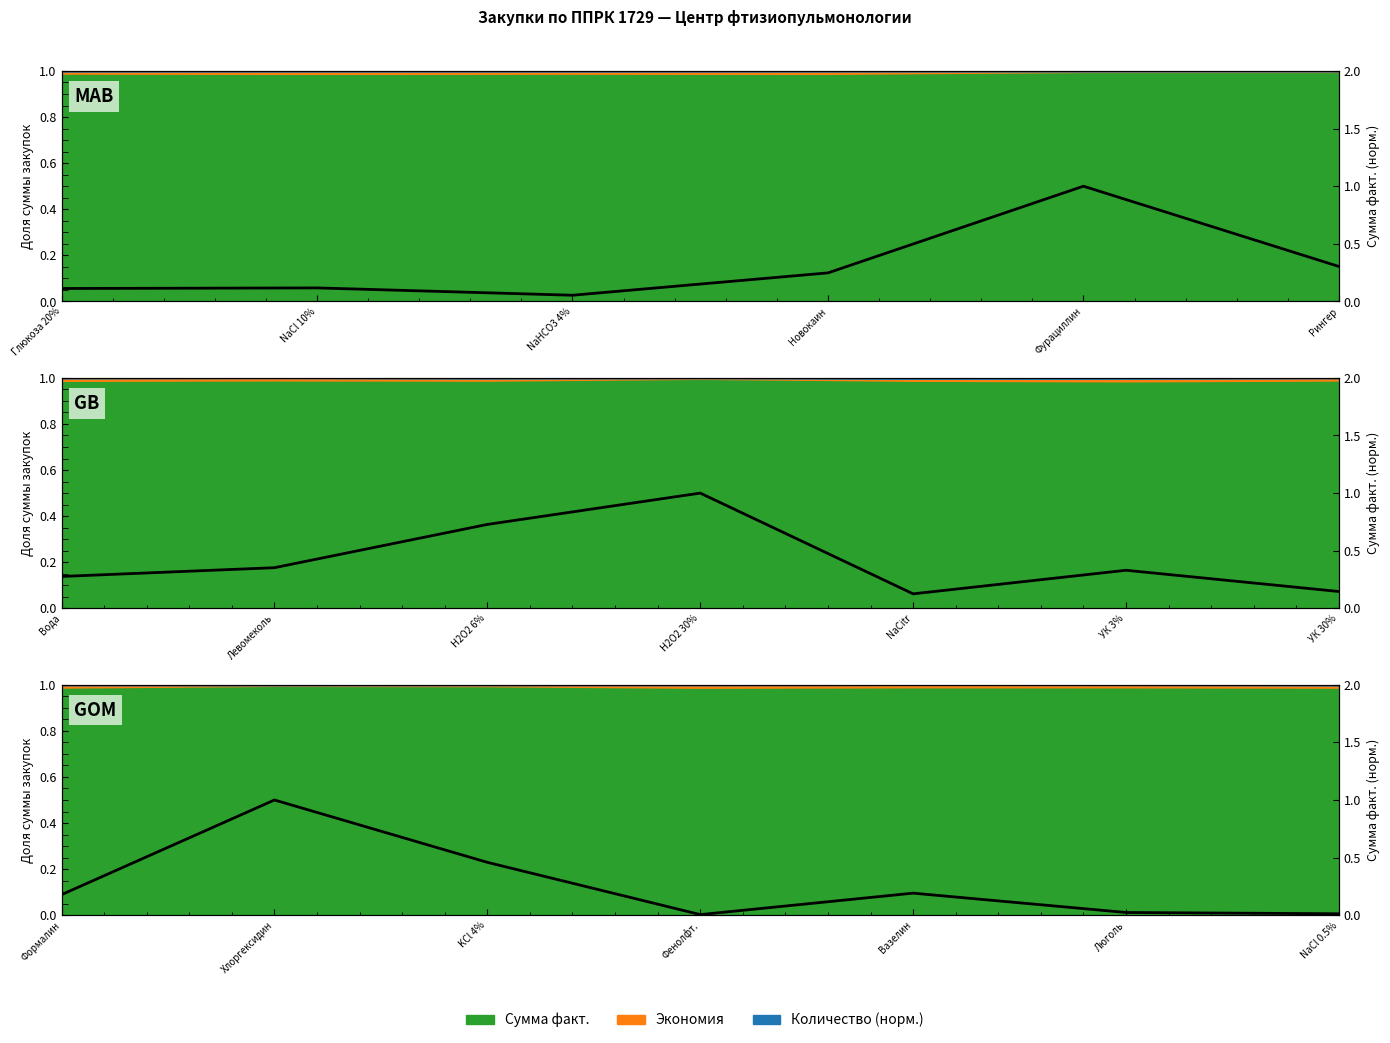

What is the label of the 5th point from the left?

NaCitr